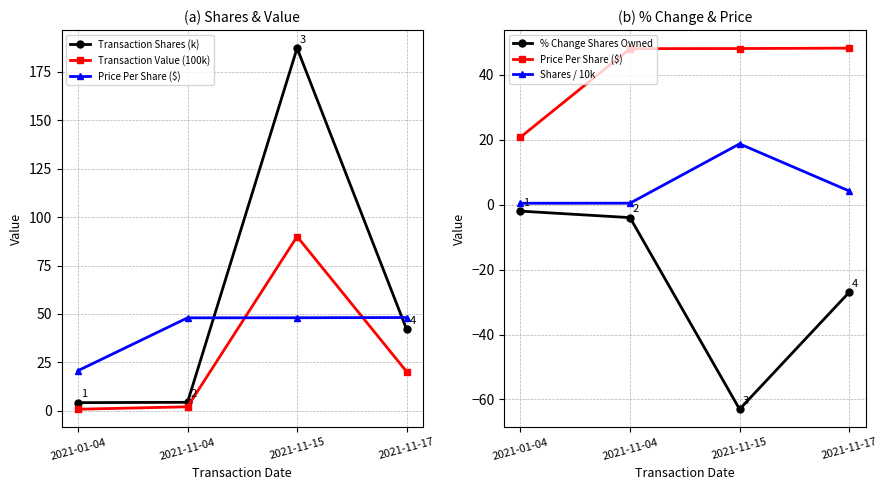

At which category is the sum across all series the highest?

2021-11-15